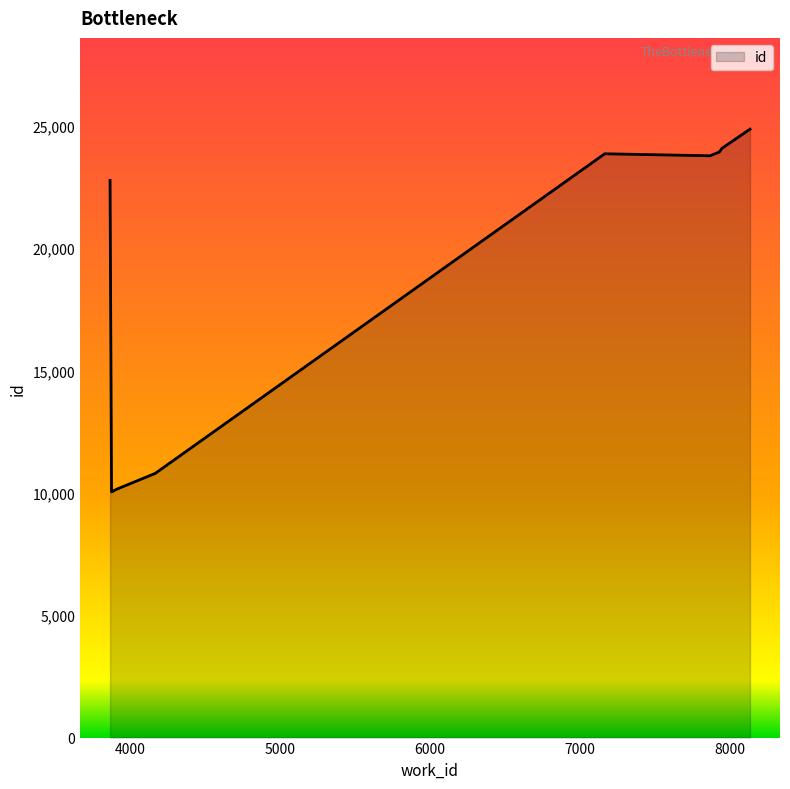

How many lines are shown in the chart?

1